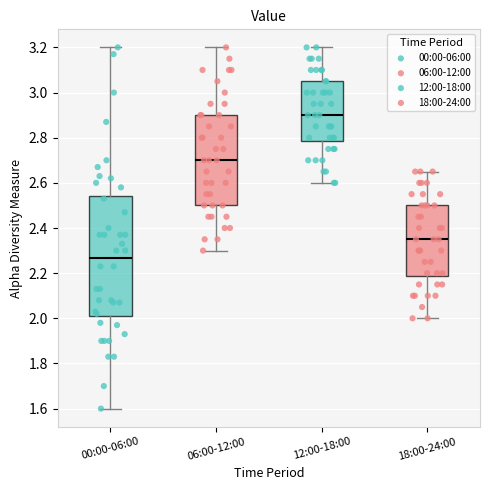

Reading left to right, transcribe this box plot: for each box, give where its median line is, the range the box spans, and where its two whiskers end, as read against the y-axis. The values are not printed on the chart, so give them approximately, as read against the axis.

00:00-06:00: median 2.26, box 2.02 to 2.54, whiskers 1.60 to 3.20
06:00-12:00: median 2.70, box 2.50 to 2.90, whiskers 2.30 to 3.20
12:00-18:00: median 2.90, box 2.78 to 3.06, whiskers 2.60 to 3.20
18:00-24:00: median 2.36, box 2.18 to 2.50, whiskers 2.00 to 2.66